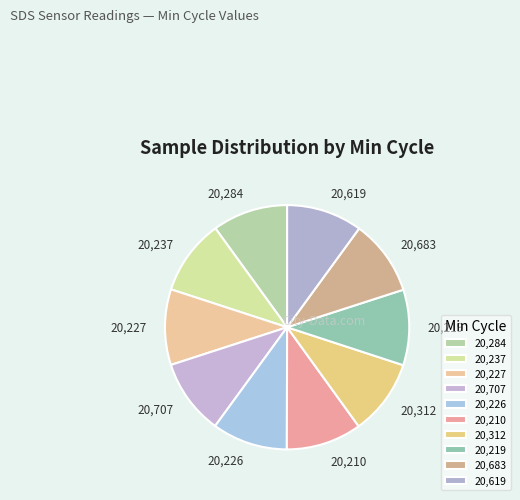

Do 20,226 and 20,619 together represent more than half of the pie?

No